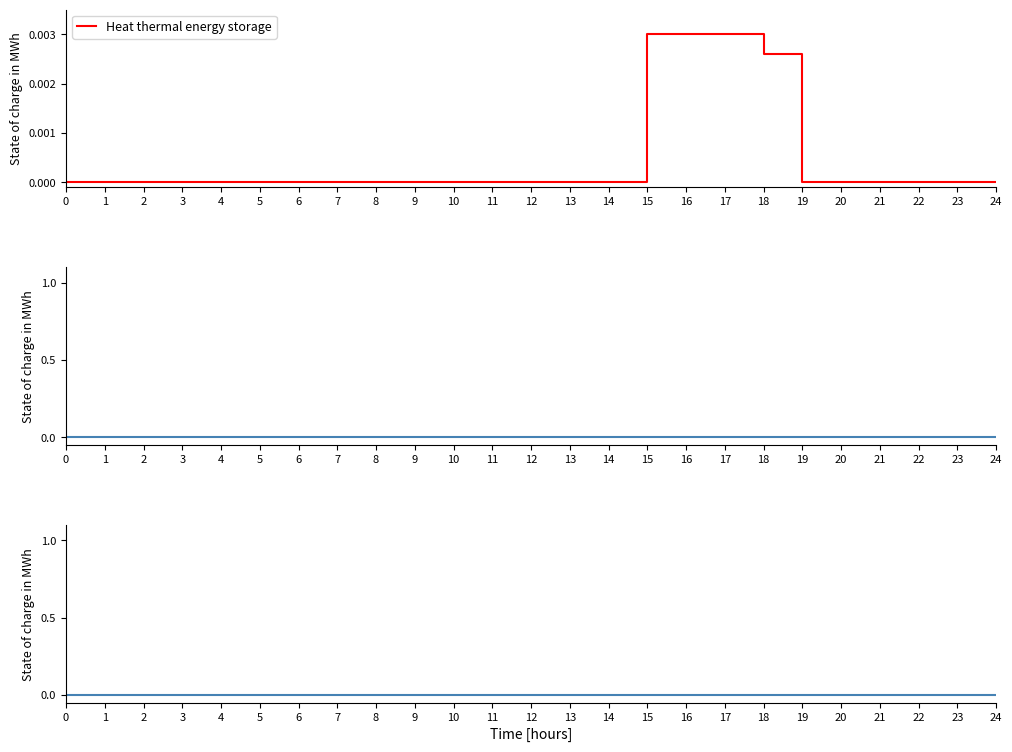

At 1, list the series in order from largest to smallest.

Heat thermal energy storage, Series 2, Series 3